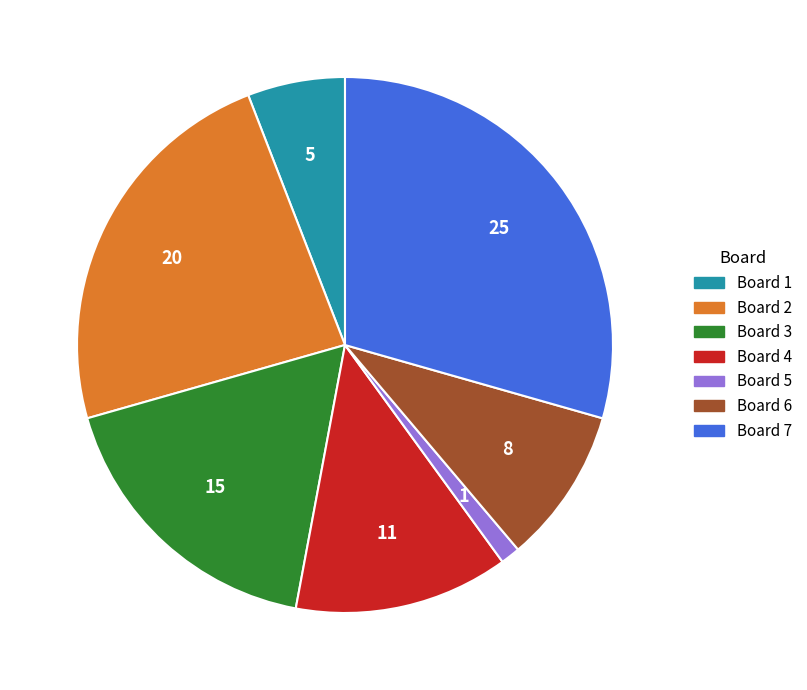

Is there a majority slice in this chart?

No